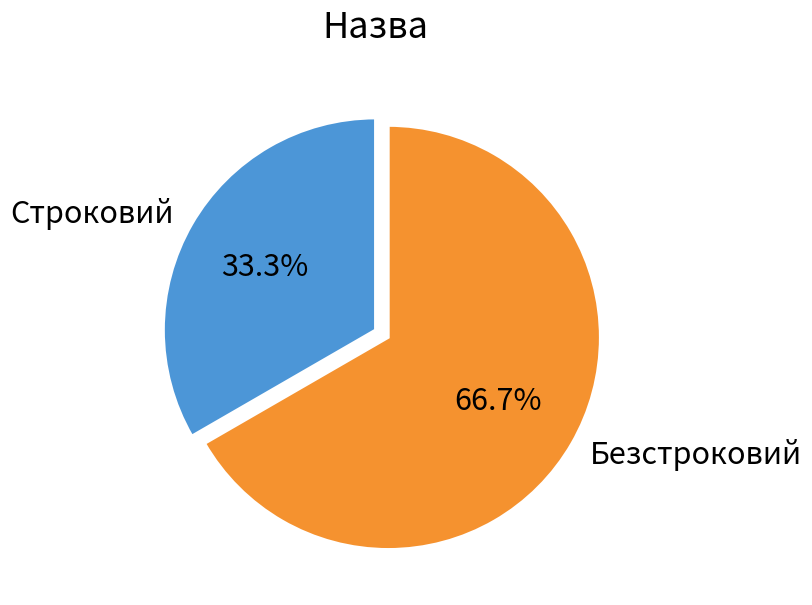

To the nearest percent, what is the average slice percentage?

50%